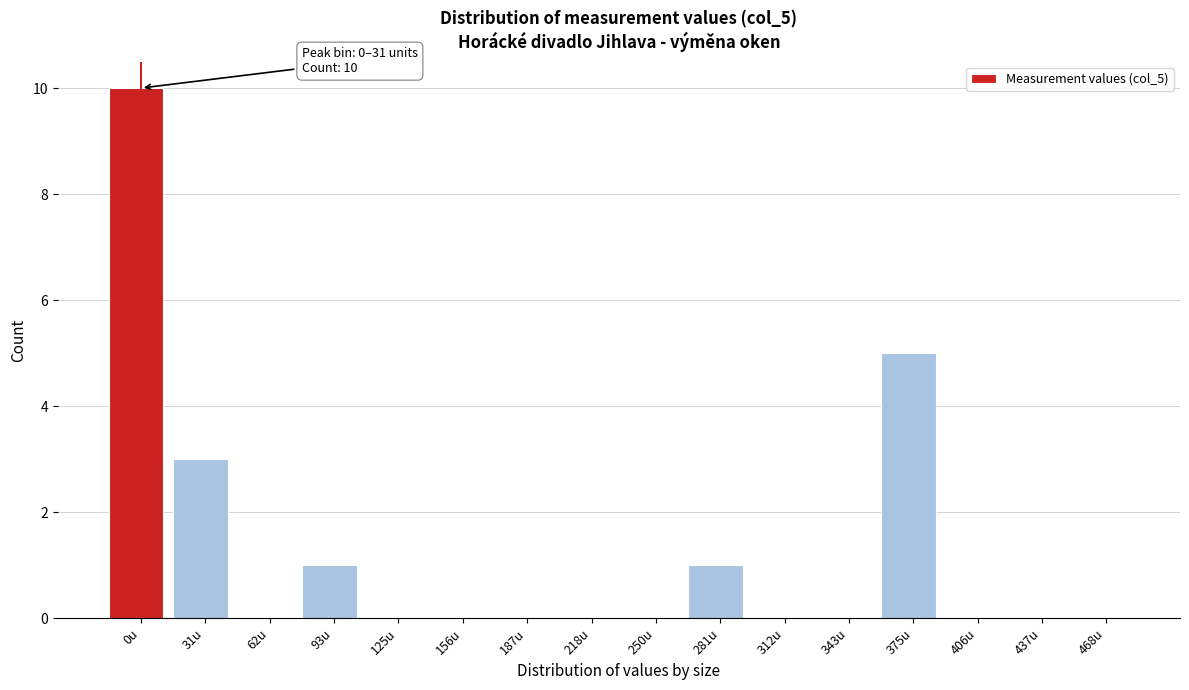

Reading right to left, transcribe all the data shown in this chart.

468u=0	437u=0	406u=0	375u=5	343u=0	312u=0	281u=1	250u=0	218u=0	187u=0	156u=0	125u=0	93u=1	62u=0	31u=3	0u=10